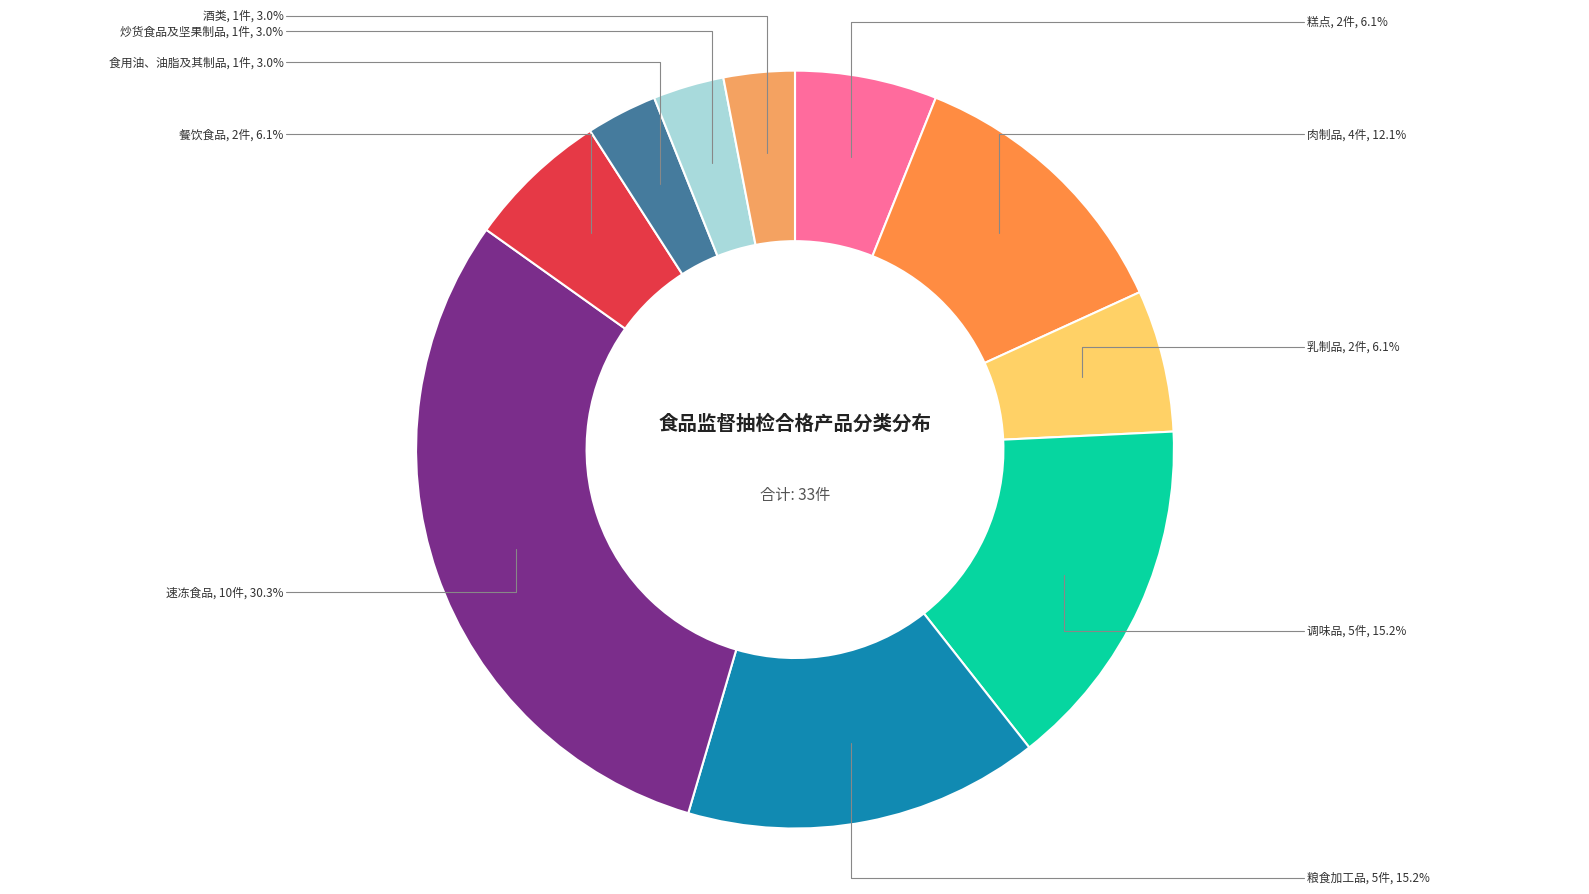

How many segments does this pie chart have?

10